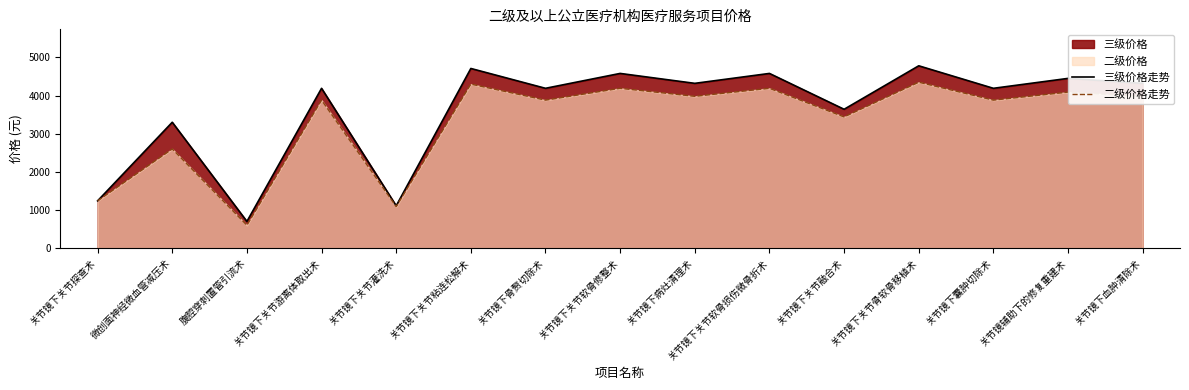

How many interior local peaks does the 二级价格走势 series have?

7